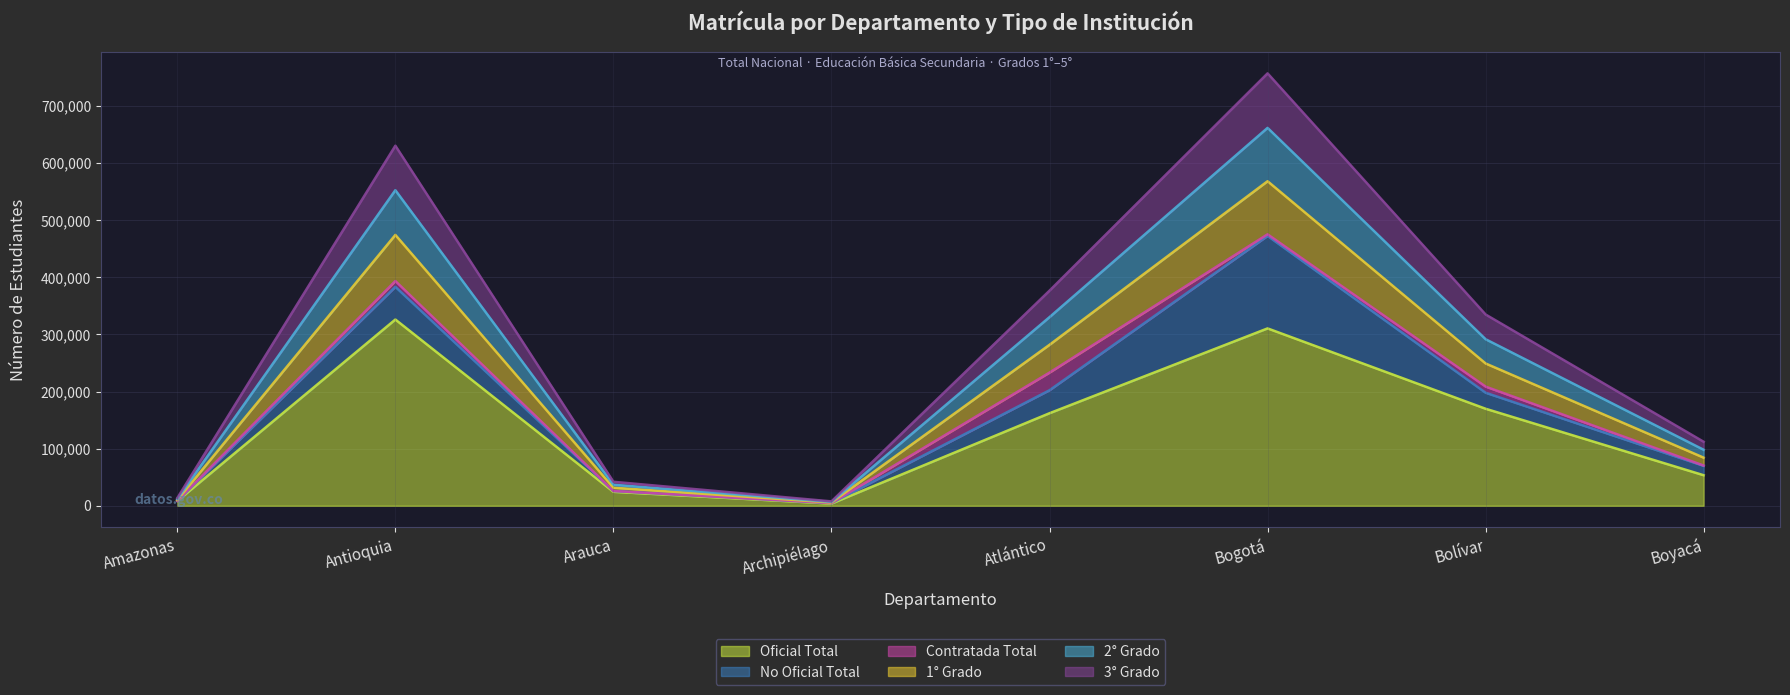

What is the label of the 6th point from the left?

Bogotá